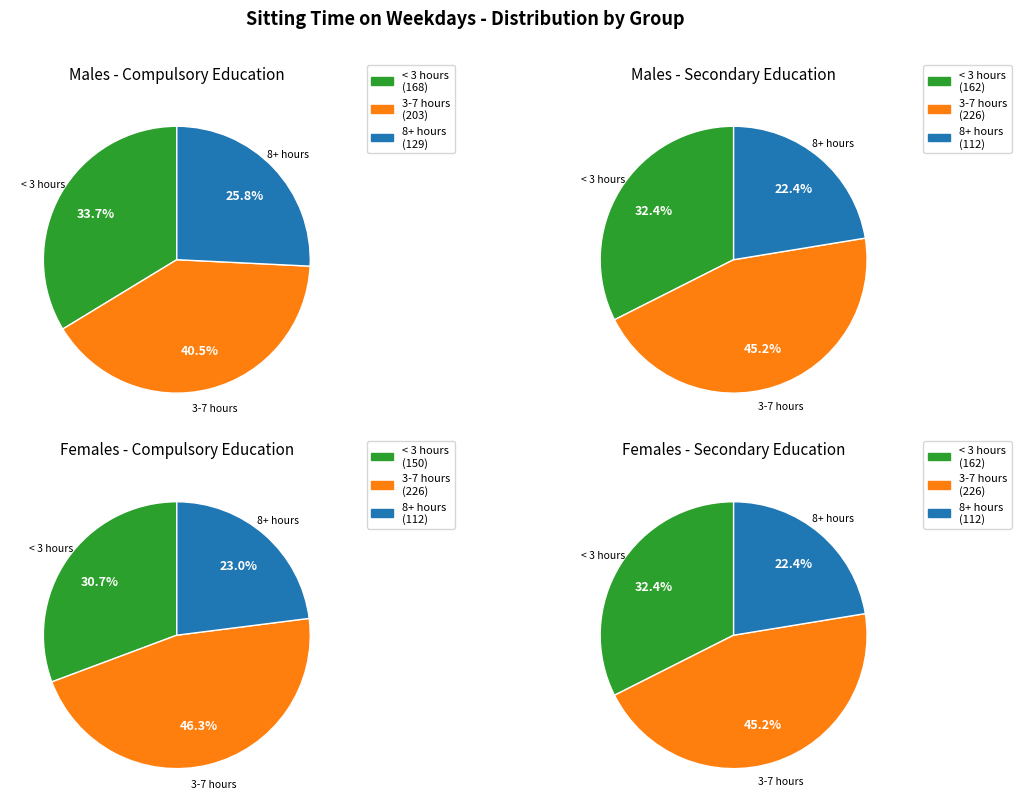

Is it true that >16 klst. is 1% of the pie?

False